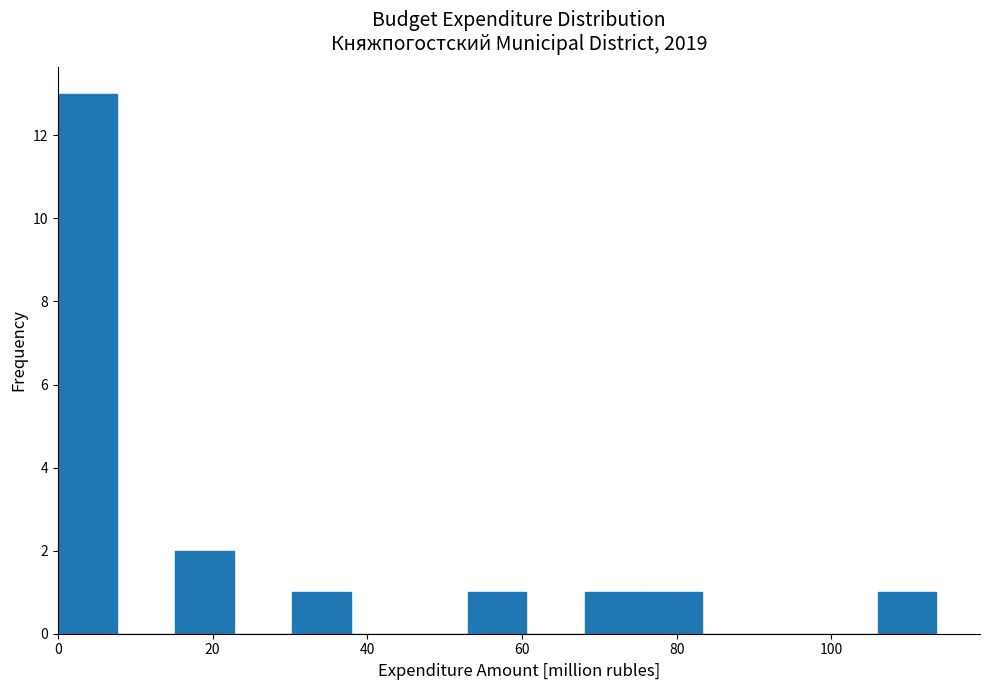

Read against the x-axis, roughly where is the centre of the tallest bar?

4